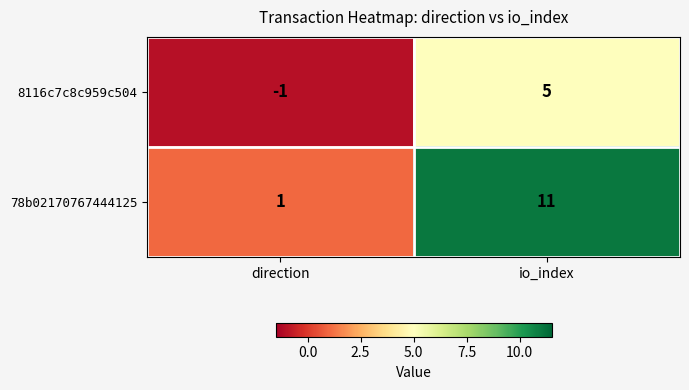

Which series has the largest total across all categories?

78b02170767444125